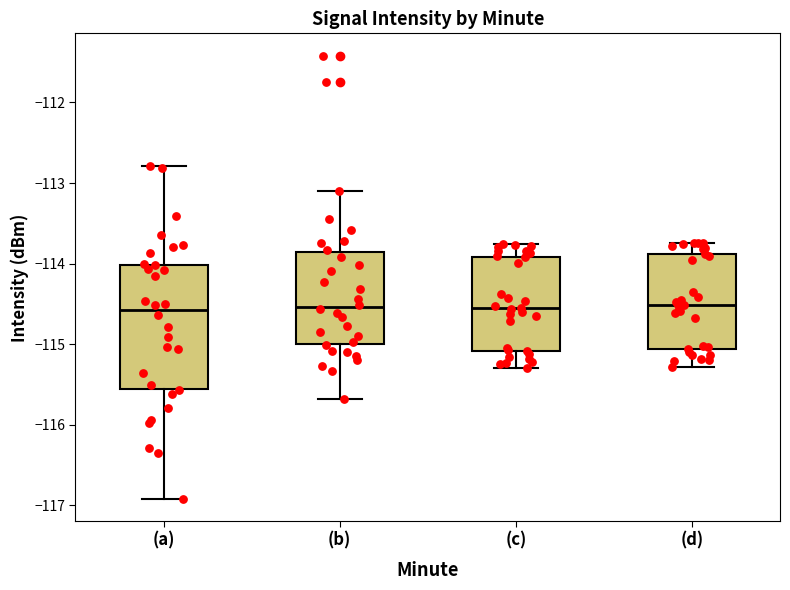

Comparing the boxes themselves (not the whiskers), which one is the tallest?

(a)